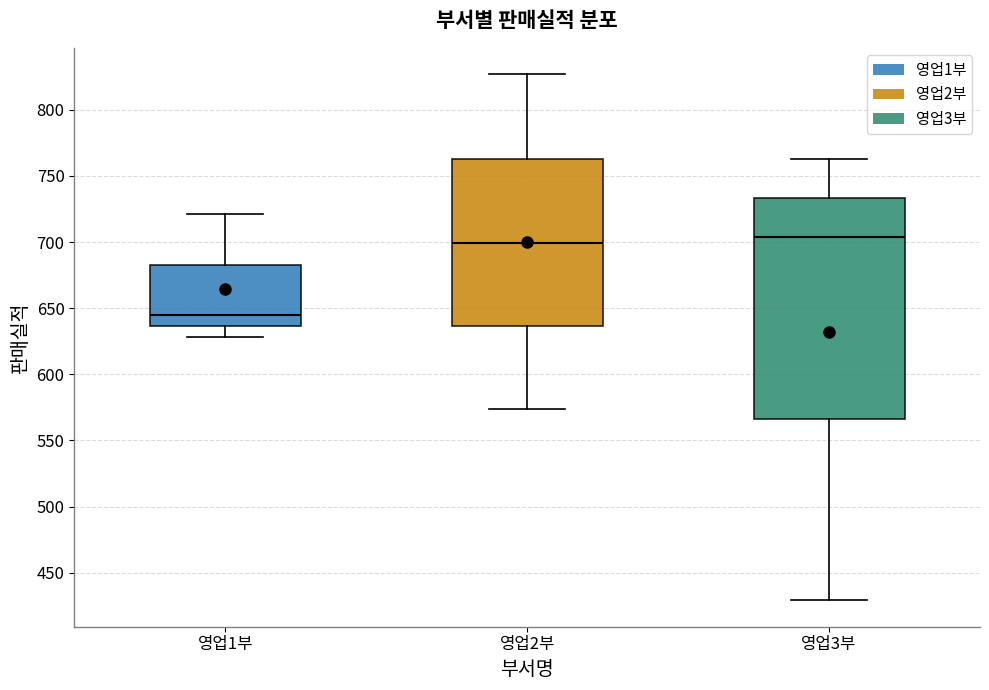

Where does the median line of the box for 영업2부 sit on the y-axis? The values are not printed on the chart, so give them approximately, as read against the axis.

700